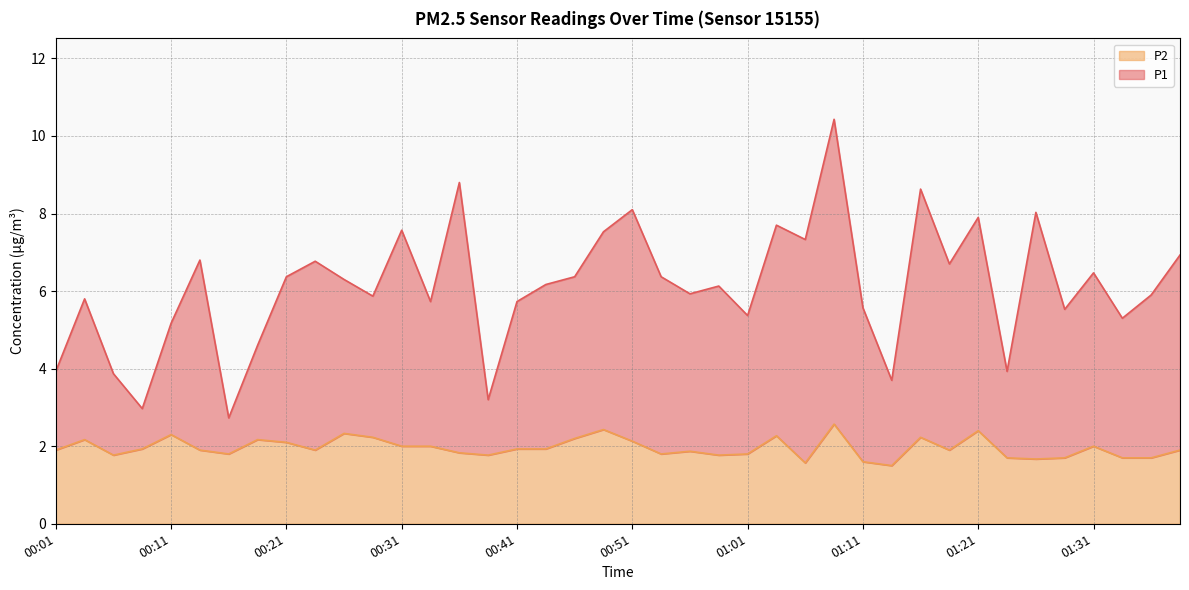

True or false: P2 has a value of 2.3 at 00:26.

True